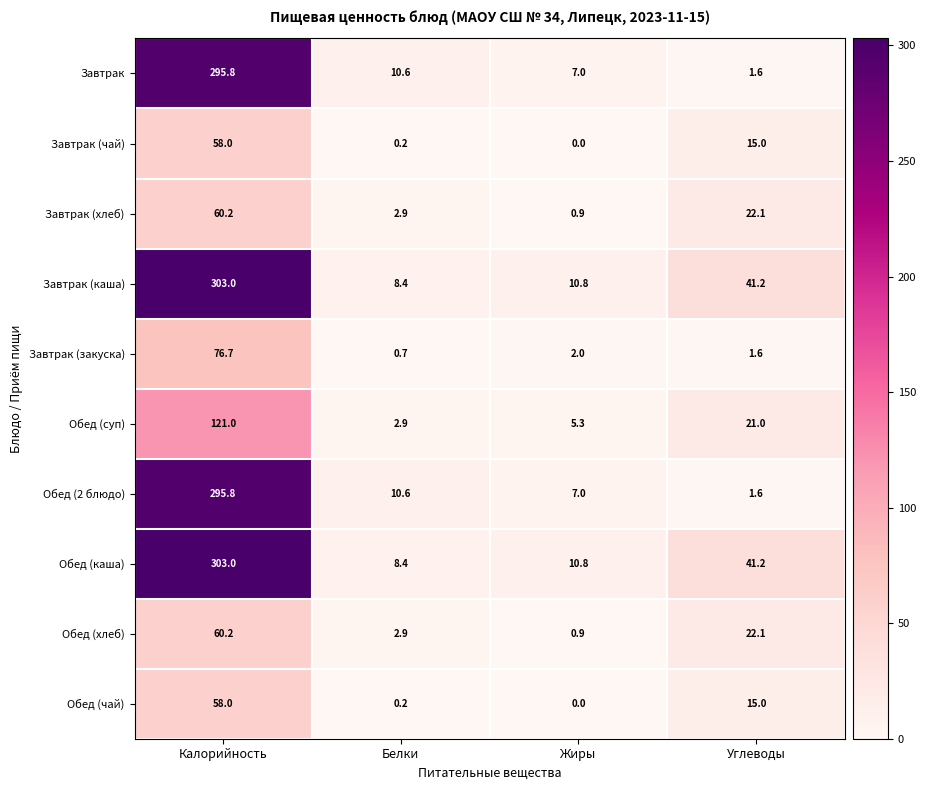

How many categories are shown in the chart?

4